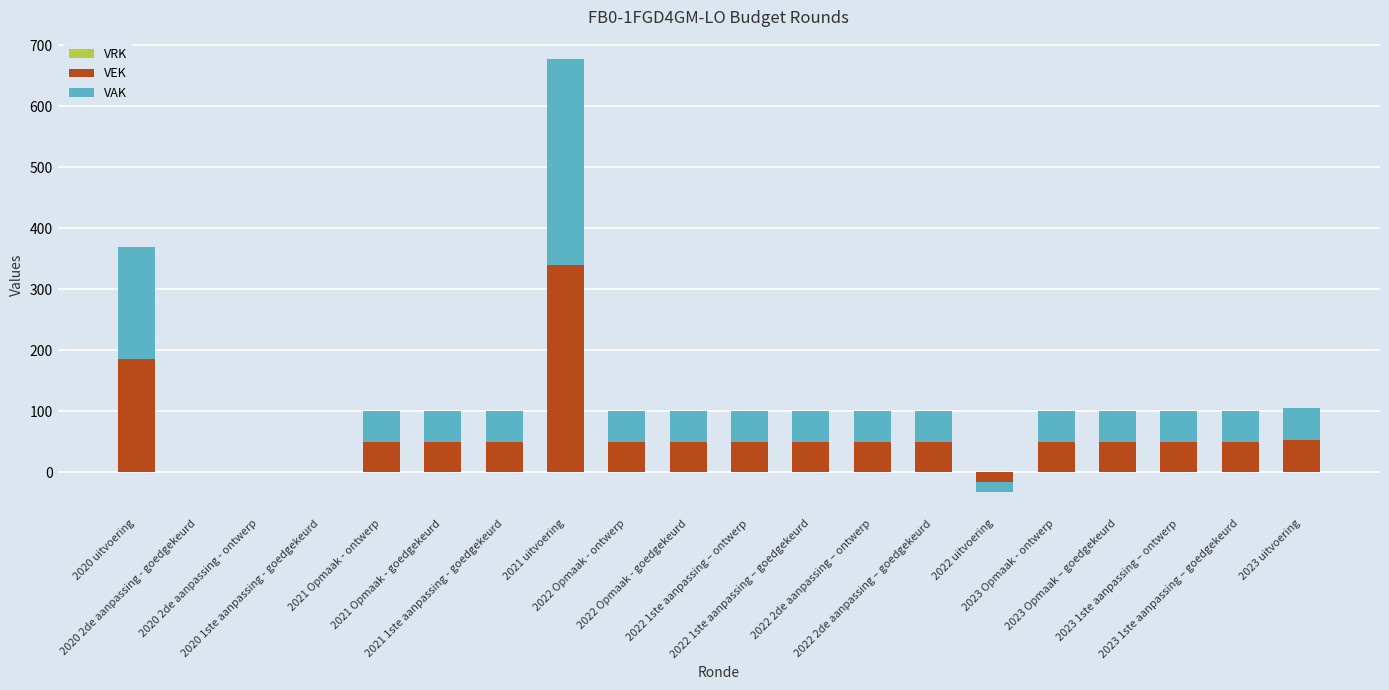

Is the value of VAK at 2020 uitvoering greater than the value of VEK at 2020 uitvoering?

No